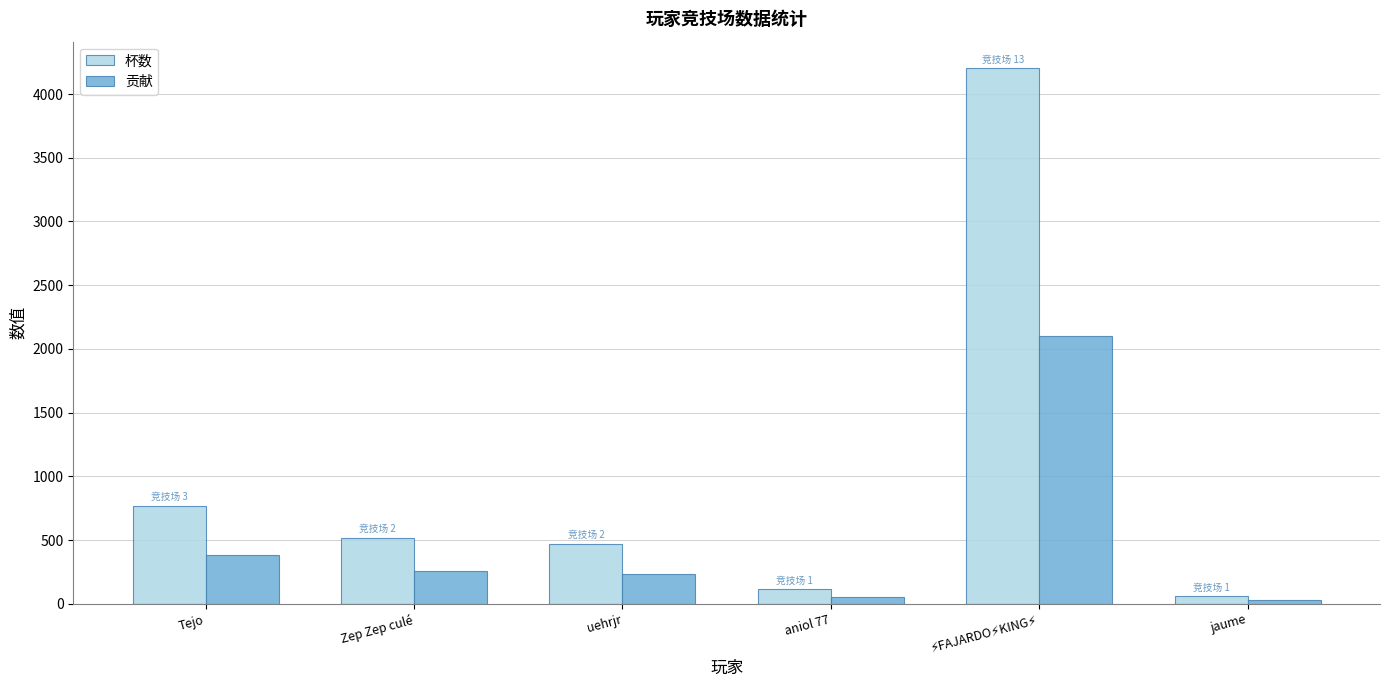

At which label does 杯数 first exceed 517?

Tejo